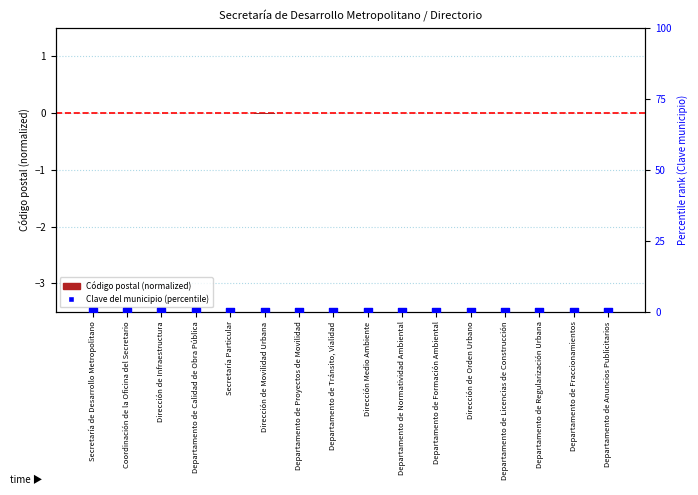

Which series reaches the minimum Y coordinate?

Código postal (normalized)